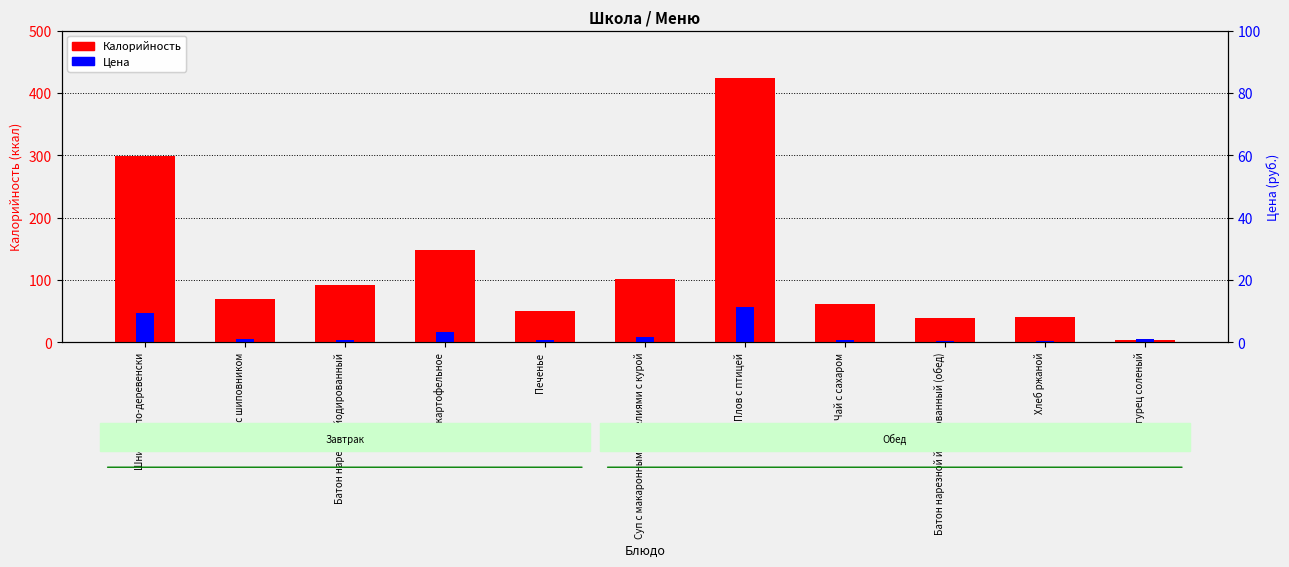

What is the difference between the Цена values at Суп с макаронными изделиями с курой and Чай с шиповником?

3.7